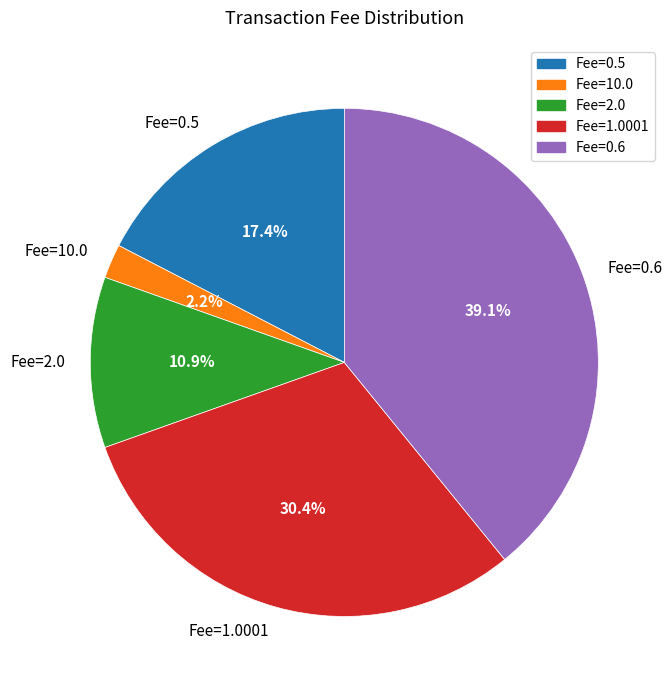

What is the smallest slice in the pie chart?

Fee=10.0